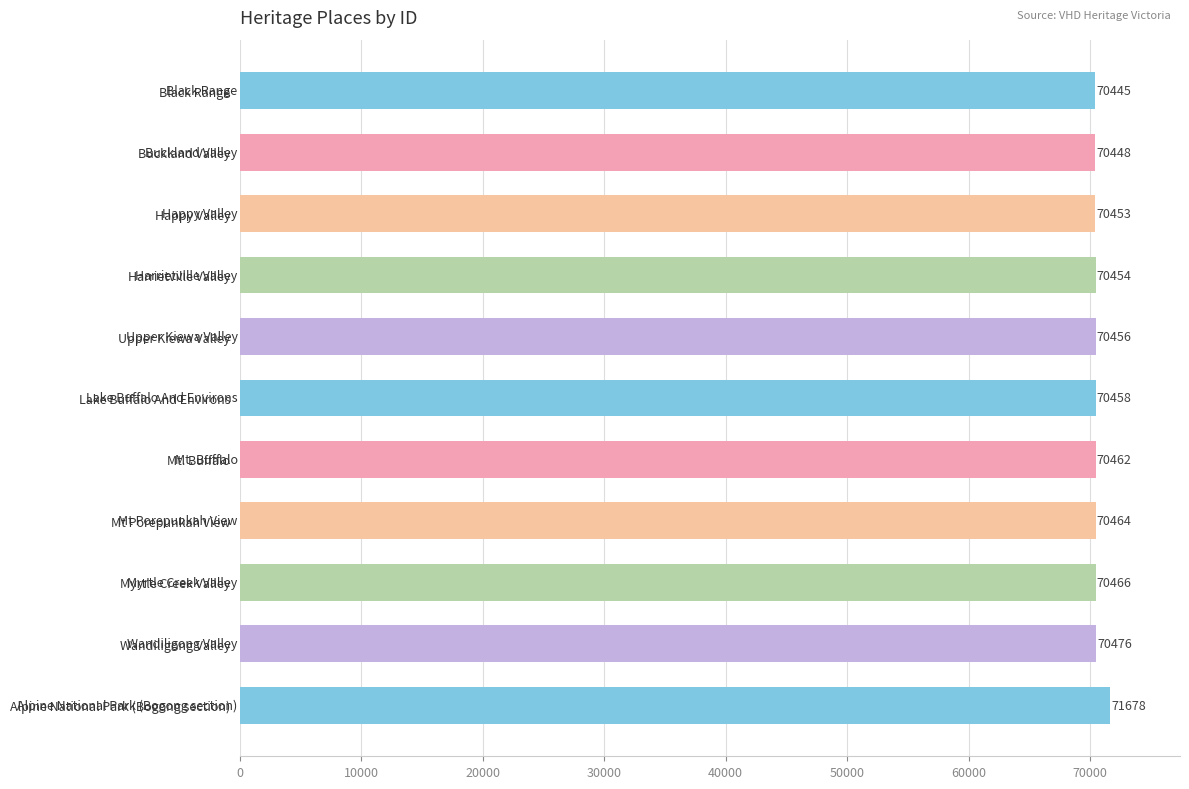

What value does the data have at Happy Valley, to the nearest 10?

70450